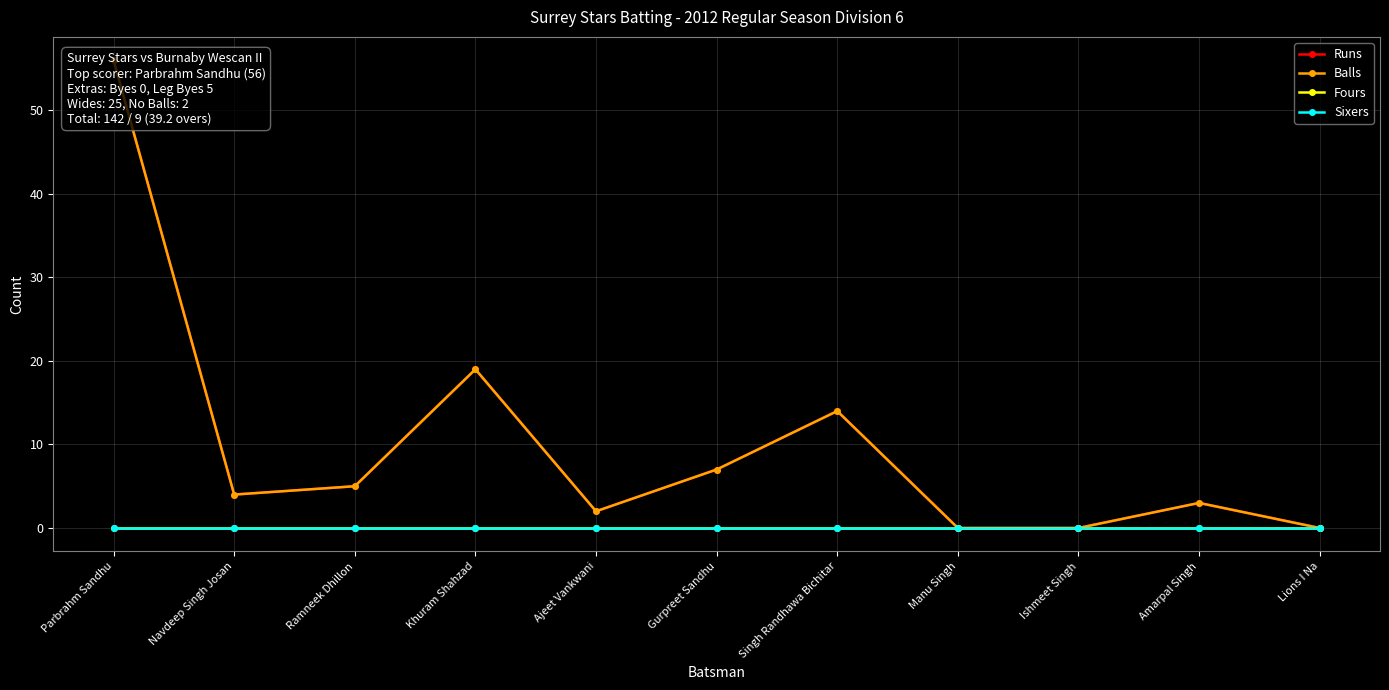

How many interior local peaks does the Balls series have?

3